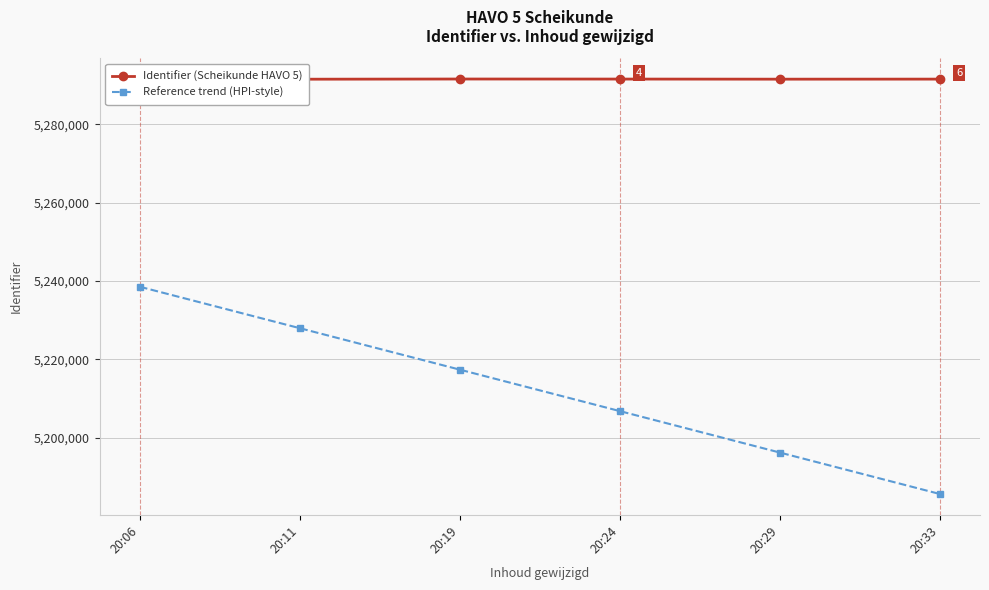

What is the approximate value of Identifier (Scheikunde HAVO 5) at 20:06?

5291457.0